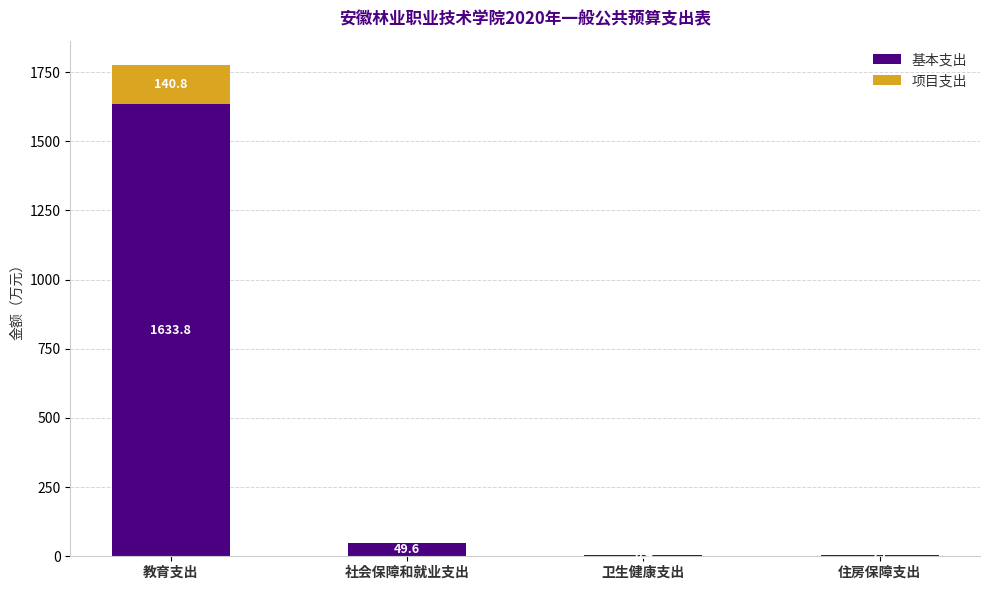

What is the sum of the 基本支出 values at 住房保障支出 and 社会保障和就业支出?

55.3